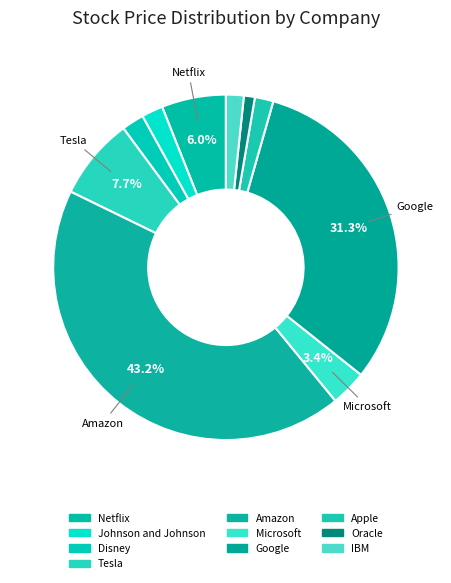

Count the number of slices in the pie.

10